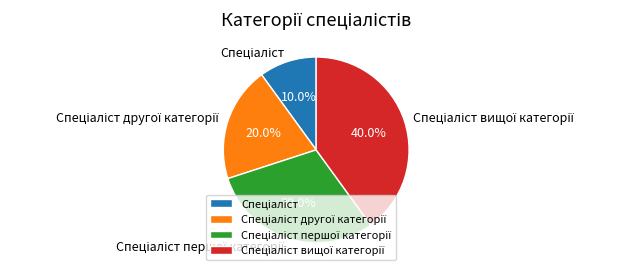

How many segments does this pie chart have?

4